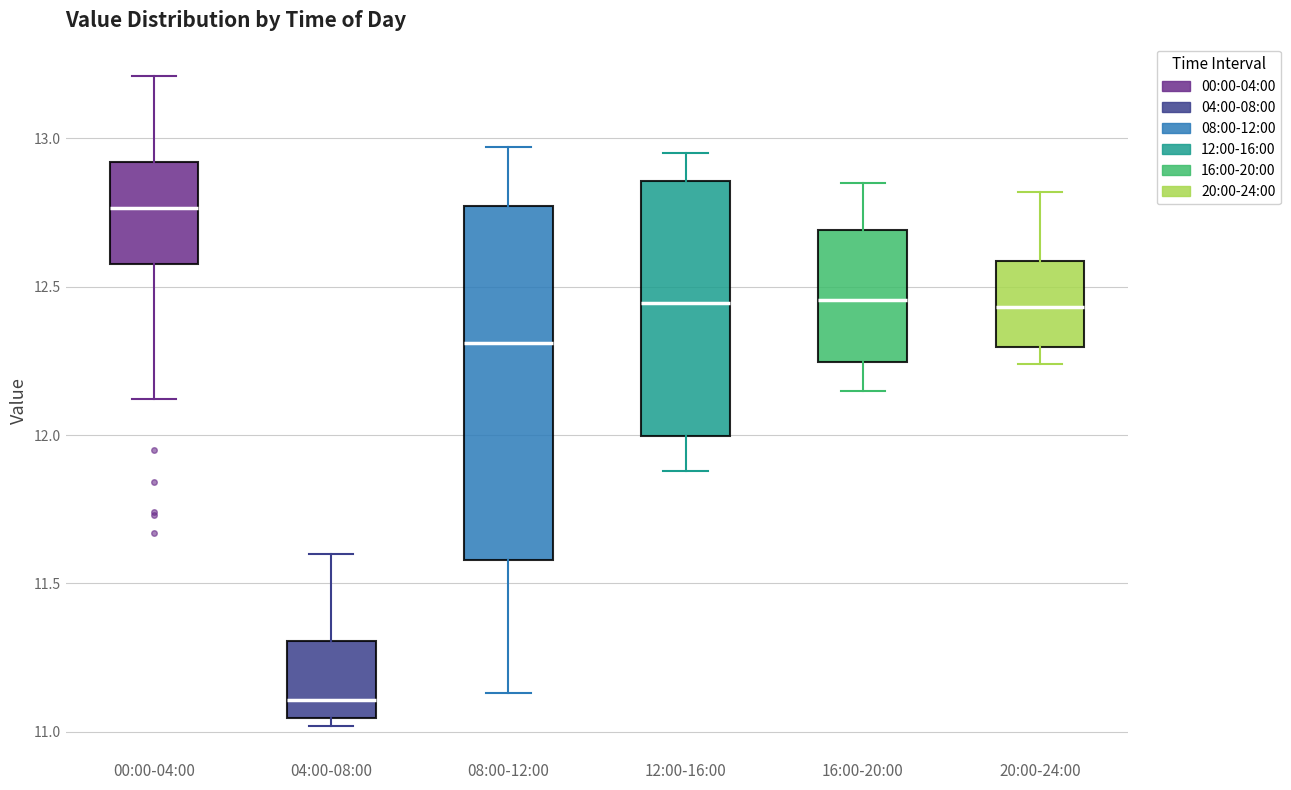

Reading left to right, transcribe this box plot: for each box, give where its median line is, the range the box spans, and where its two whiskers end, as read against the y-axis. The values are not printed on the chart, so give them approximately, as read against the axis.

00:00-04:00: median 12.75, box 12.60 to 12.90, whiskers 12.10 to 13.20
04:00-08:00: median 11.10, box 11.05 to 11.30, whiskers 11.00 to 11.60
08:00-12:00: median 12.30, box 11.60 to 12.75, whiskers 11.15 to 12.95
12:00-16:00: median 12.45, box 12.00 to 12.85, whiskers 11.90 to 12.95
16:00-20:00: median 12.45, box 12.25 to 12.70, whiskers 12.15 to 12.85
20:00-24:00: median 12.45, box 12.30 to 12.60, whiskers 12.25 to 12.80